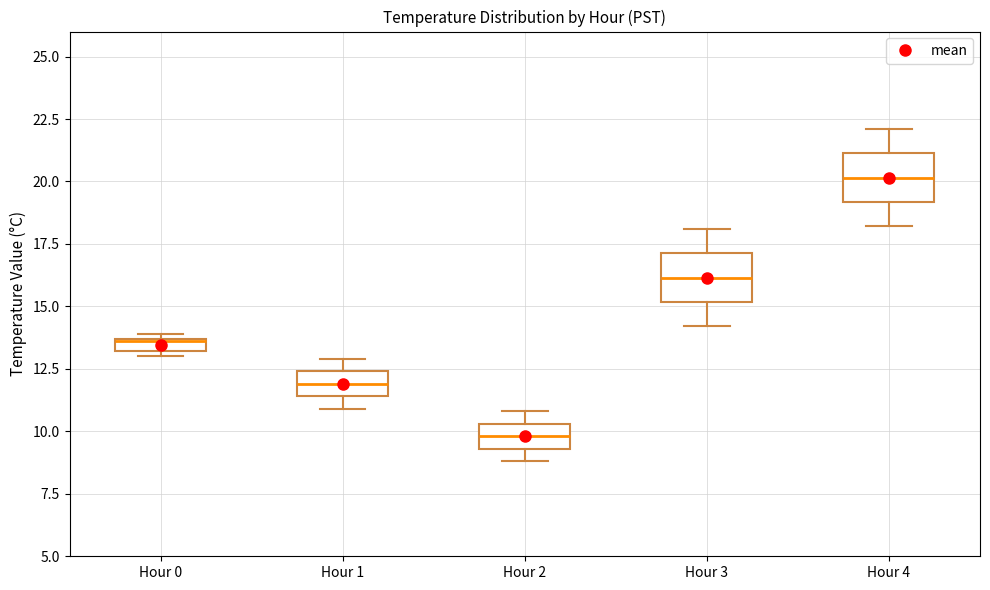

Which box's median line is the highest?

Hour 4